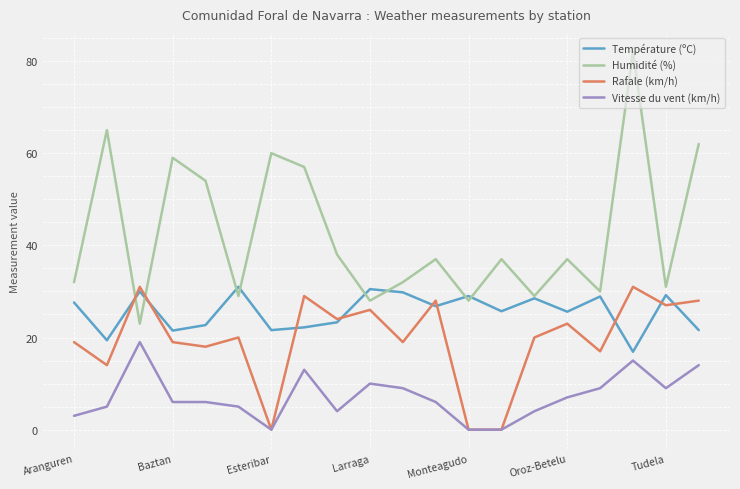

List the series in order of their overall mean, lowest first.

Vitesse du vent (km/h), Rafale (km/h), Température (ºC), Humidité (%)